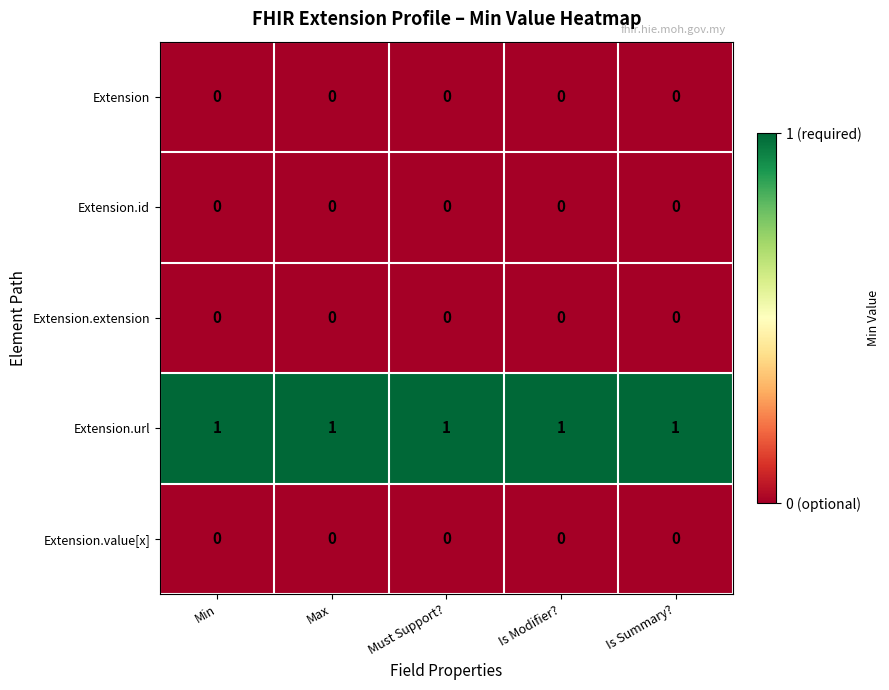

The value of Extension.extension at Min is 0. True or false?

True